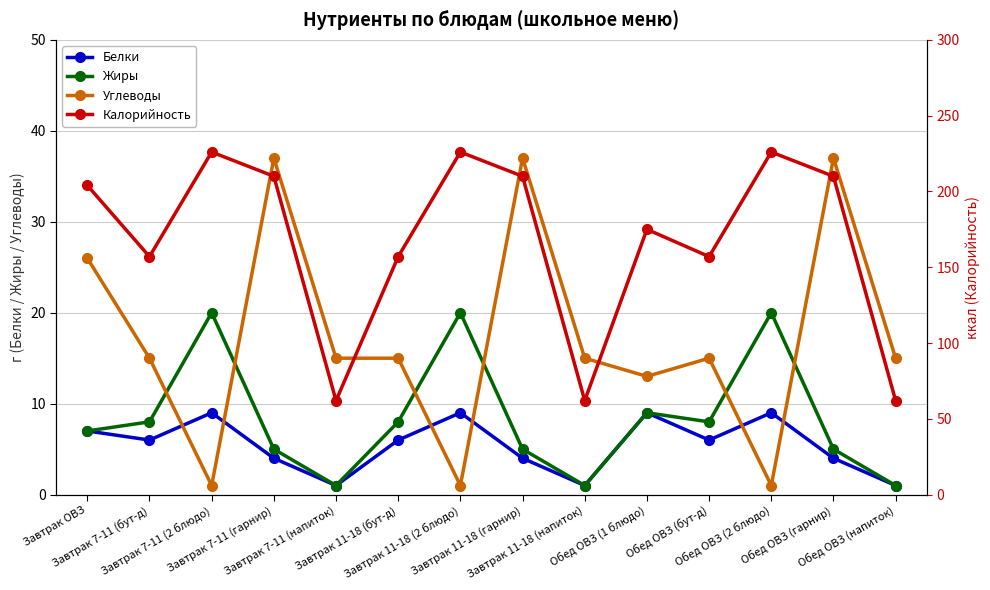

Where do Углеводы and Белки first cross each other?

Завтрак 7-11 (бут-д) and Завтрак 7-11 (2 блюдо)